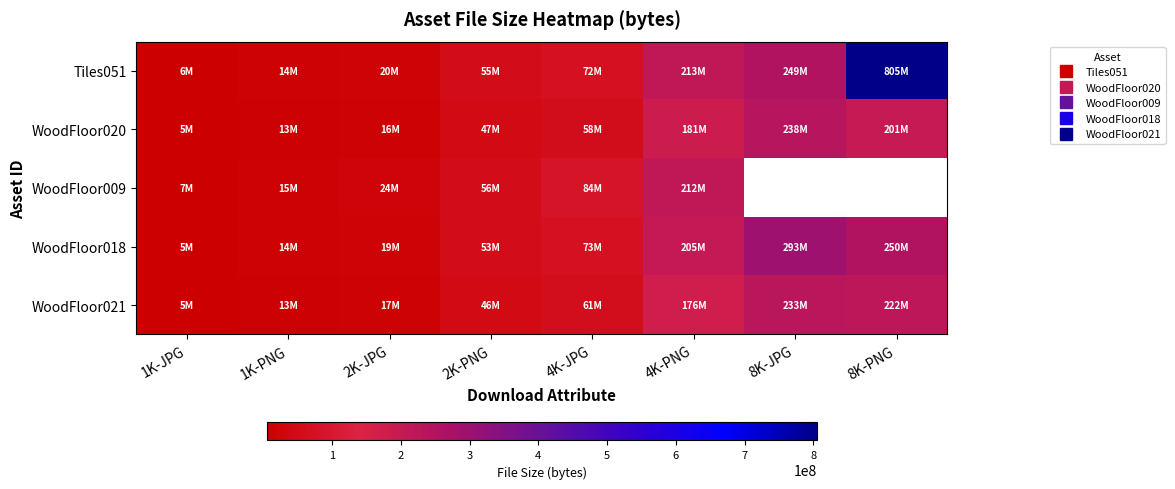

Reading right to left, what are all the values shown in this chart?

Tiles051: 8K-PNG=805307667	8K-JPG=249471888	4K-PNG=212730307	4K-JPG=71606685	2K-PNG=55448763	2K-JPG=19994773	1K-PNG=14405508	1K-JPG=5654639
WoodFloor020: 8K-PNG=201045819	8K-JPG=238286203	4K-PNG=181248775	4K-JPG=58391847	2K-PNG=47483141	2K-JPG=15750783	1K-PNG=12910814	1K-JPG=4754570
WoodFloor009: 8K-PNG=0	8K-JPG=0	4K-PNG=212102258	4K-JPG=84309428	2K-PNG=56354603	2K-JPG=24028361	1K-PNG=15049577	1K-JPG=6981616
WoodFloor018: 8K-PNG=249729690	8K-JPG=292824290	4K-PNG=204765828	4K-JPG=72789086	2K-PNG=53086558	2K-JPG=18730360	1K-PNG=14288109	1K-JPG=5431350
WoodFloor021: 8K-PNG=222358540	8K-JPG=232735307	4K-PNG=176375132	4K-JPG=61495556	2K-PNG=46406234	2K-JPG=16906747	1K-PNG=12731072	1K-JPG=5076346